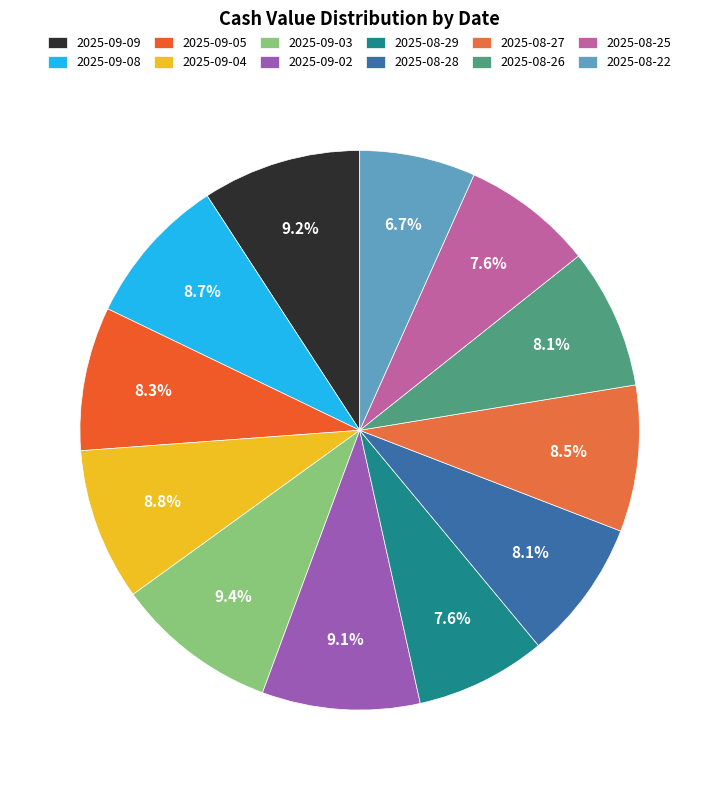

How many slices are in this pie chart?

12